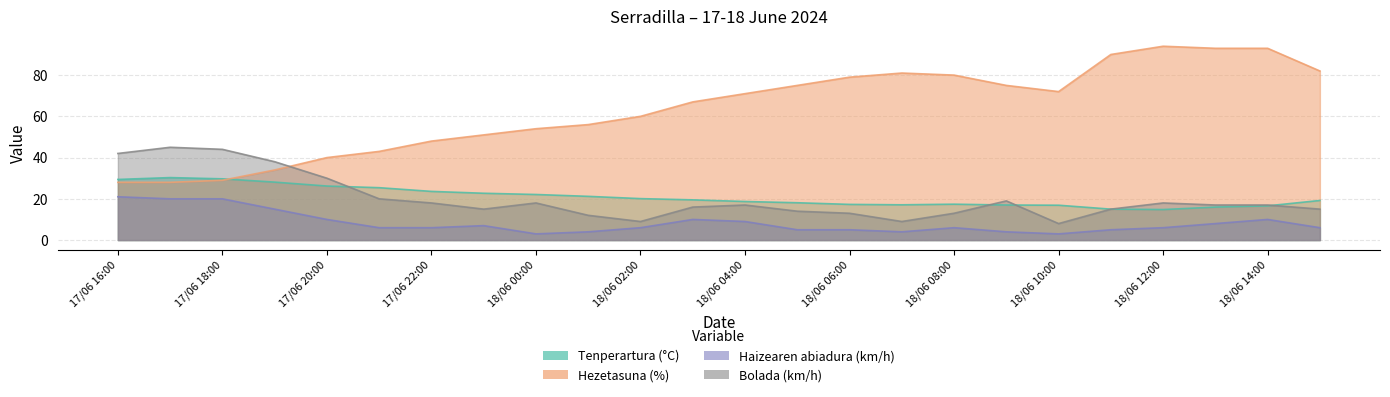

Which category has the highest value across all series?

18/06 12:00